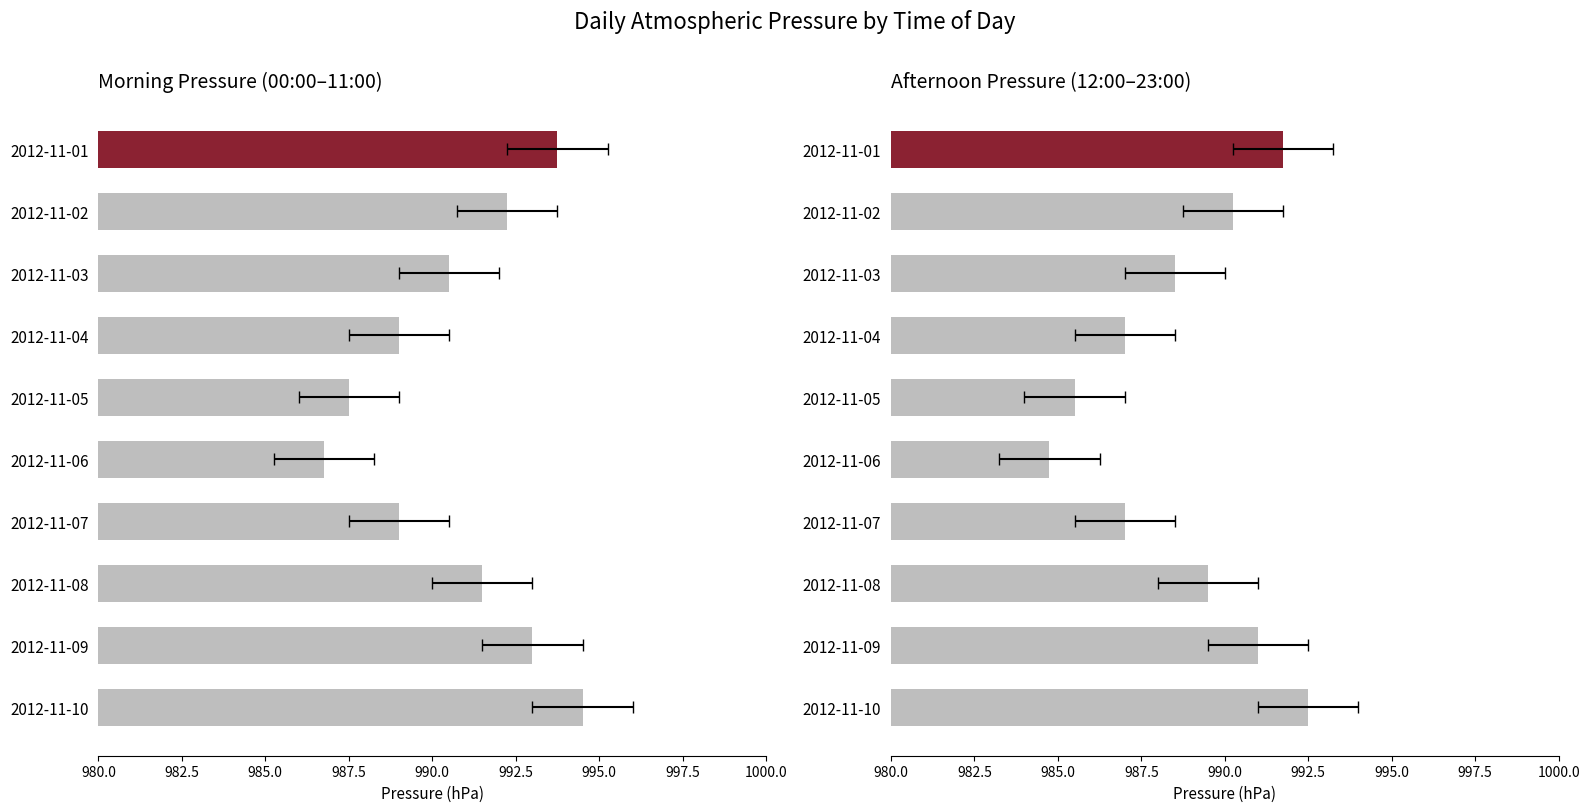

What is the difference between the maximum and minimum values?

7.8